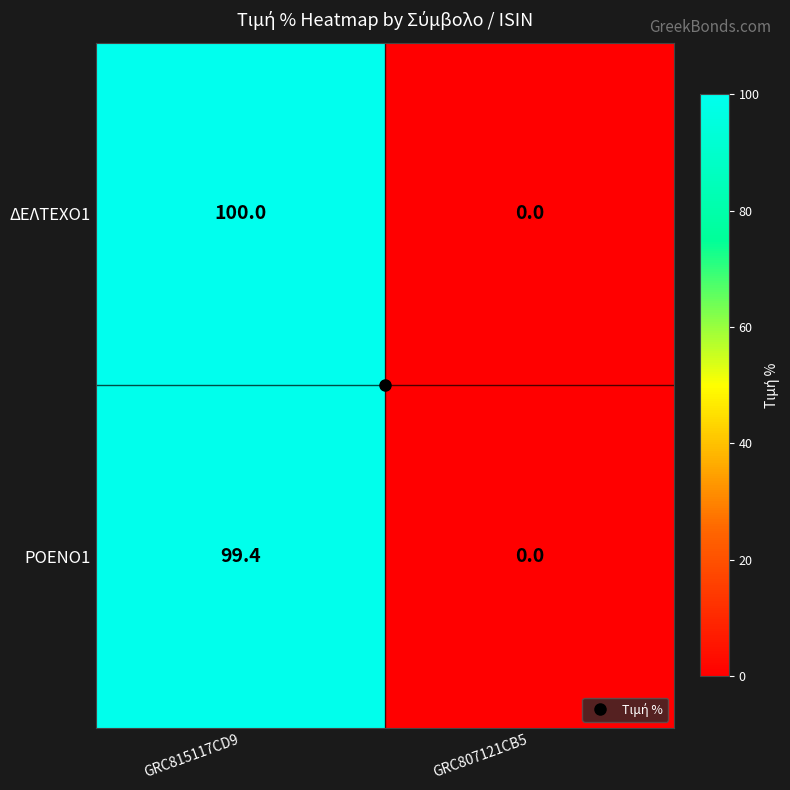

Read the ΔΕΛΤΕΧΟ1 value at GRC815117CD9.

100.0